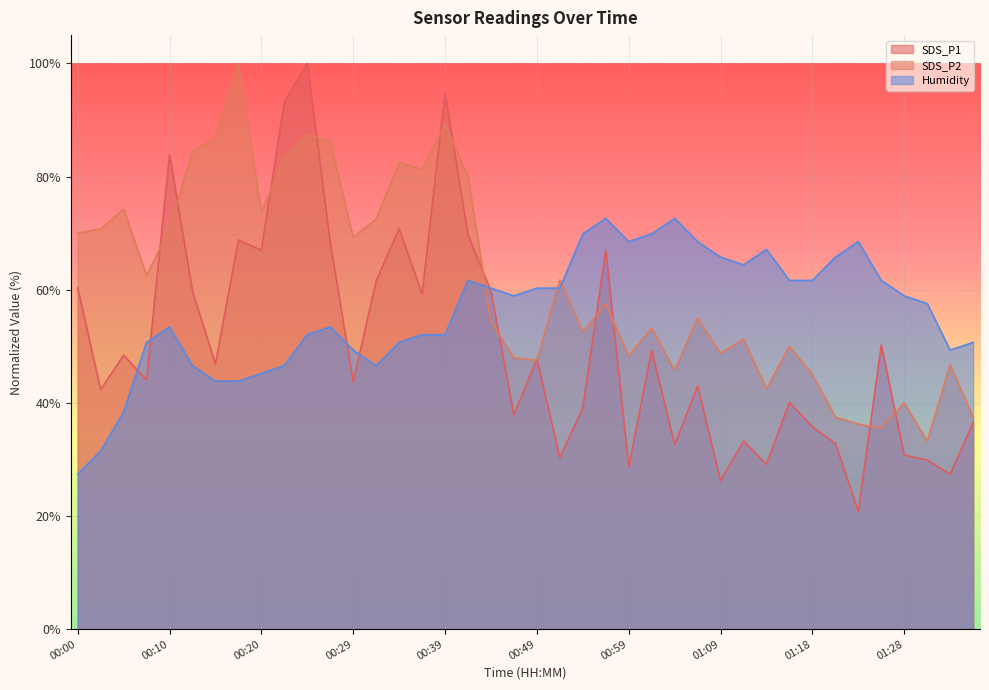

True or false: Humidity has a value of 29.0 at 00:39.

False